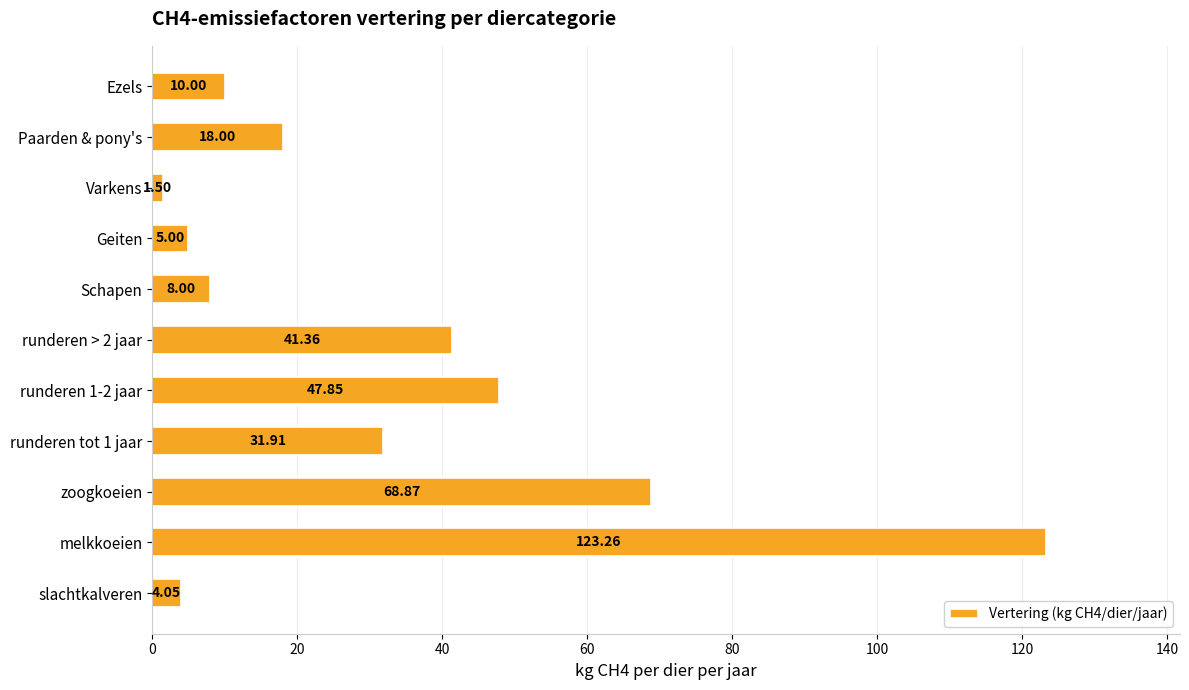

At which label is the value closest to 62?

zoogkoeien